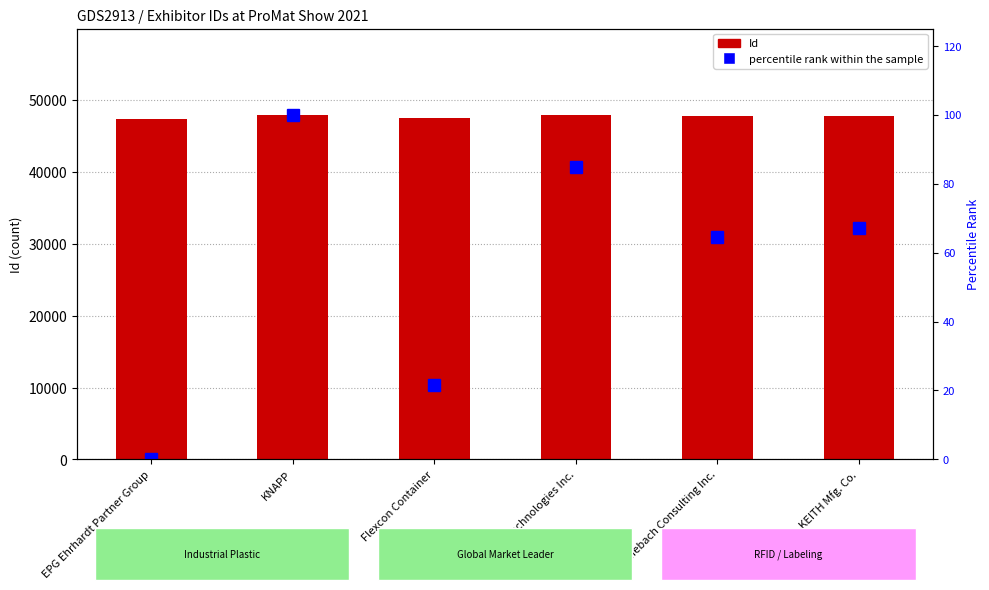

List the series in order of their peak value, lowest first.

percentile rank within the sample, Id